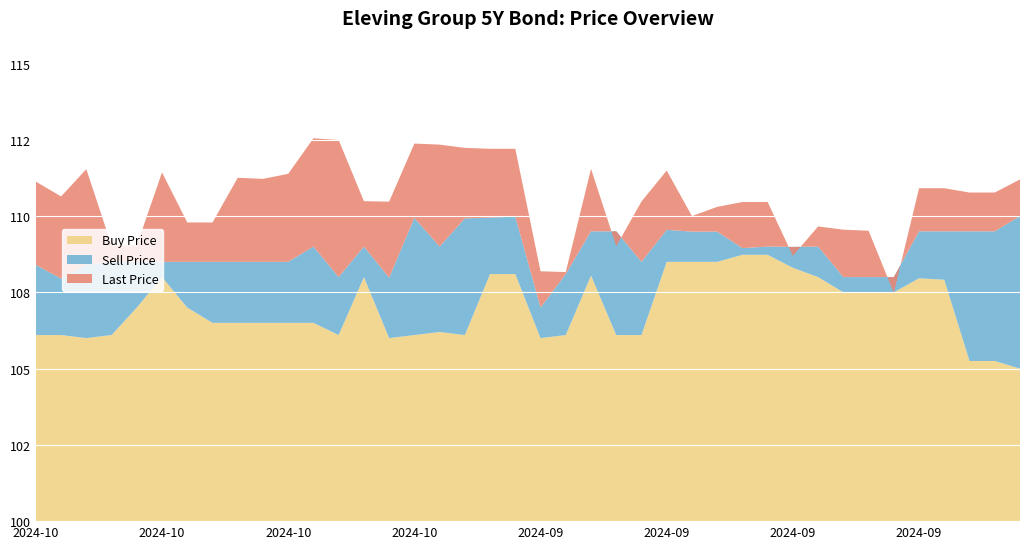

Reading left to right, extract all data points from this chart.

Buy Price: 106.1	106.1	106.0	106.1	107.0	108.0	107.0	106.5	106.5	106.5	106.5	106.5	106.1	108.0	106.0	106.1	106.2	106.1	108.1	108.1	106.0	106.1	108.0	106.1	106.1	108.5	108.5	108.5	108.7	108.7	108.3	108.0	107.5	107.5	107.5	108.0	107.9	105.2	105.2	105.0
Sell Price: 108.4	108.0	108.4	108.5	108.5	108.5	108.5	108.5	108.5	108.5	108.5	109.0	108.0	109.0	108.0	109.9	109.0	109.9	110.0	110.0	107.0	108.1	109.5	109.5	108.5	109.5	109.5	109.5	109.0	109.0	109.0	109.0	108.0	108.0	108.0	109.5	109.5	109.5	109.5	110.0
Last Price: 111.1	110.6	111.5	109.0	109.0	111.4	109.8	109.8	111.3	111.2	111.4	112.5	112.5	110.5	110.5	112.4	112.3	112.2	112.2	112.2	108.2	108.2	111.5	109.0	110.5	111.5	110.0	110.3	110.5	110.5	108.7	109.7	109.6	109.5	107.5	110.9	110.9	110.8	110.8	111.2